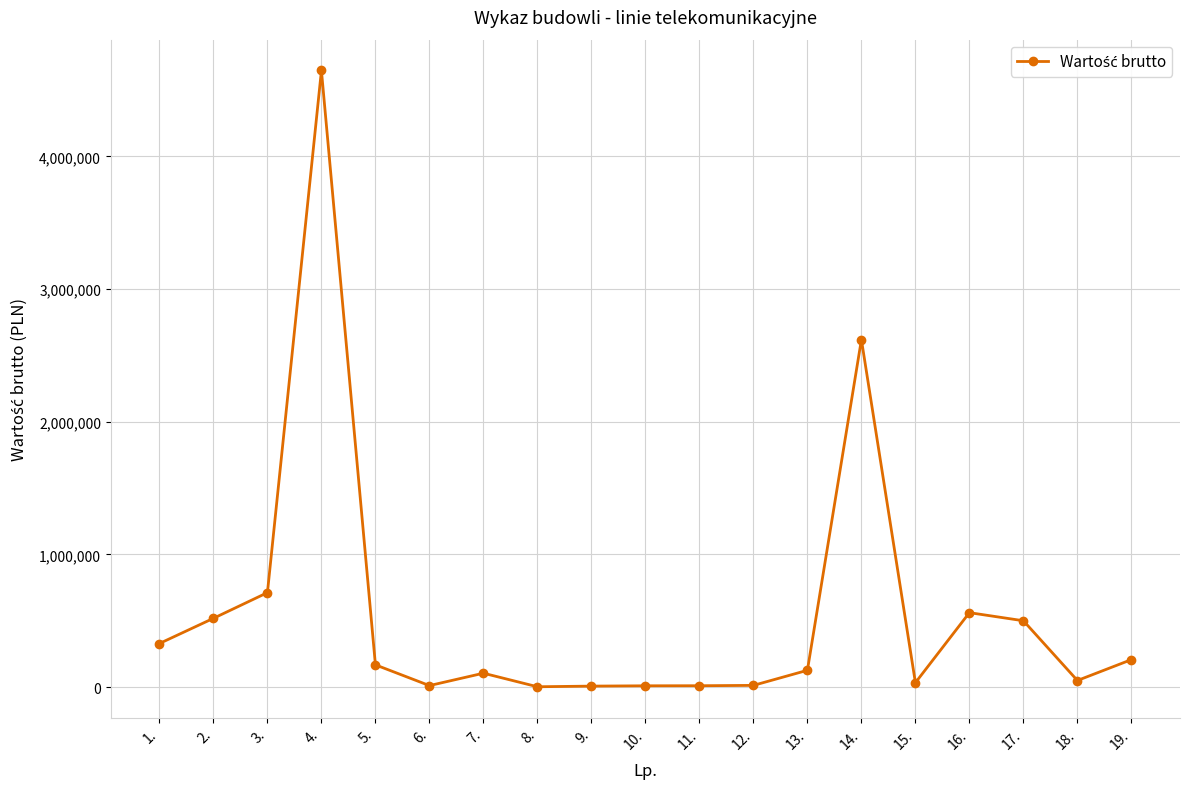

What is the value of the 12th point from the left?

12200.0